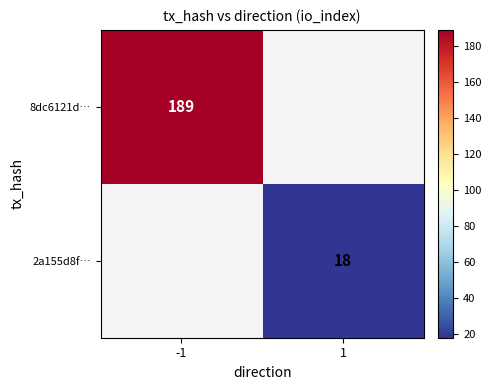

The 8dc6121d… series shows 189 at -1. True or false?

True